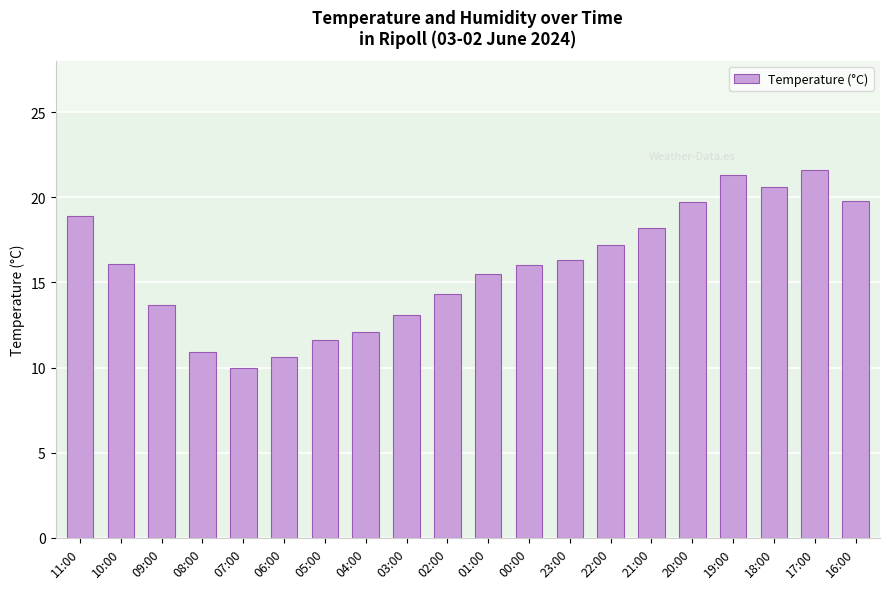

At which category does the chart reach its peak across all series?

17:00